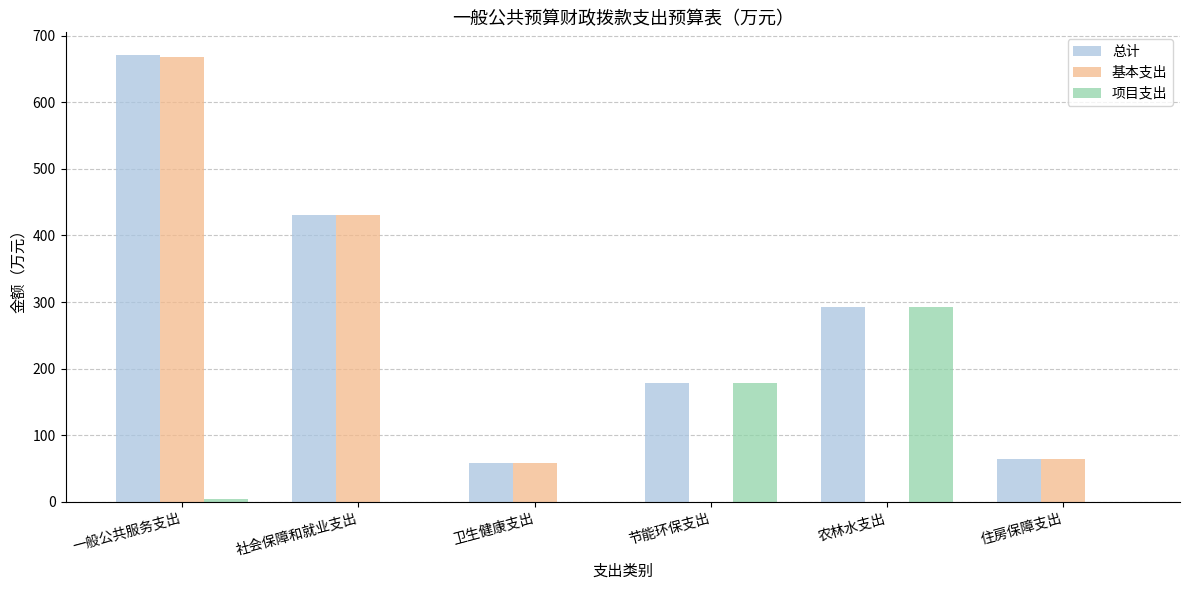

At which label is 基本支出 closest to 333?

社会保障和就业支出